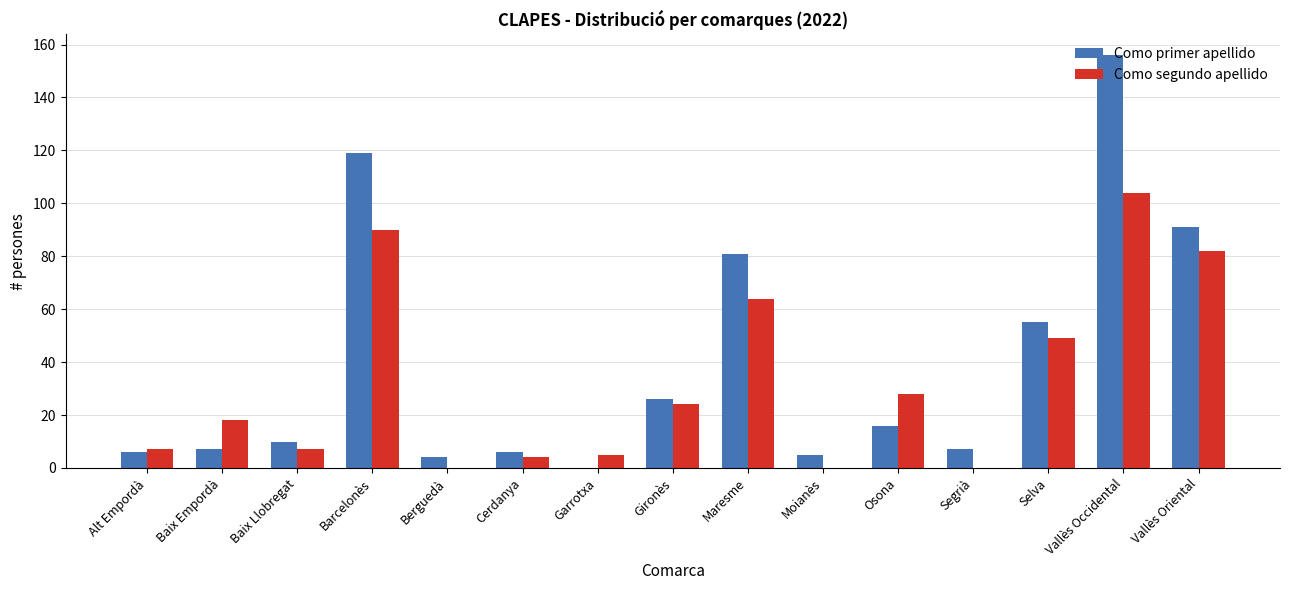

Which series has the largest range (max minus min)?

Como primer apellido